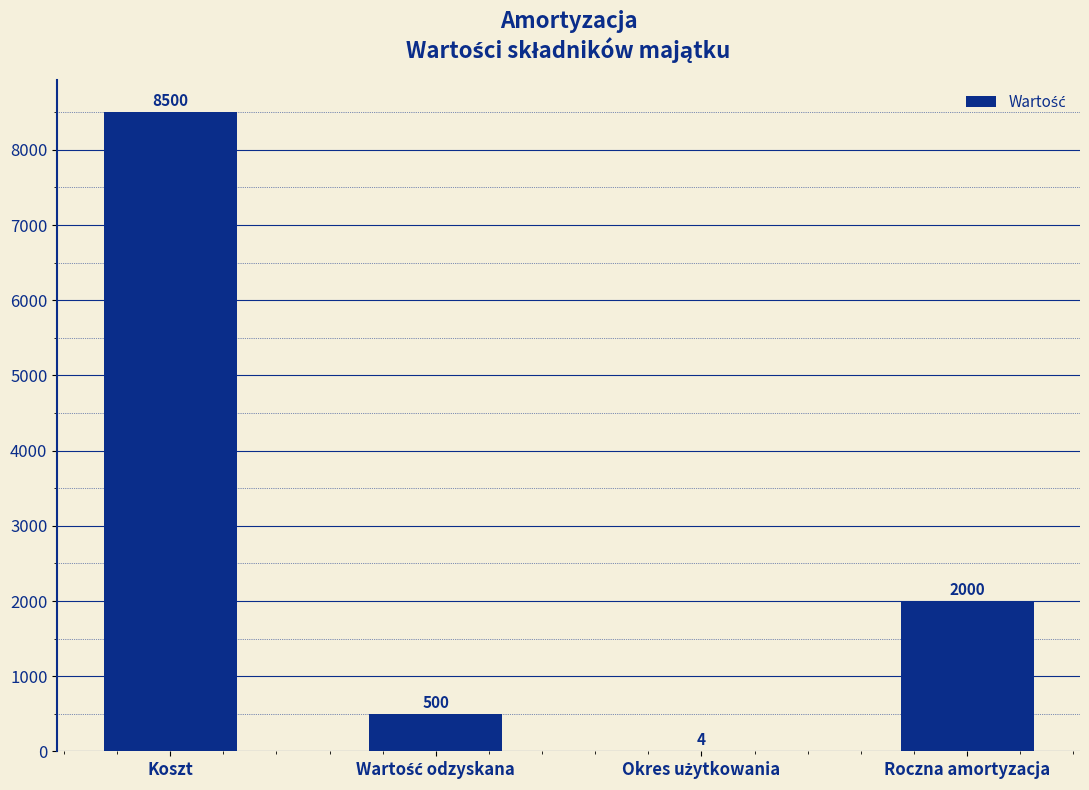

At which label is the value closest to 4252?

Roczna amortyzacja